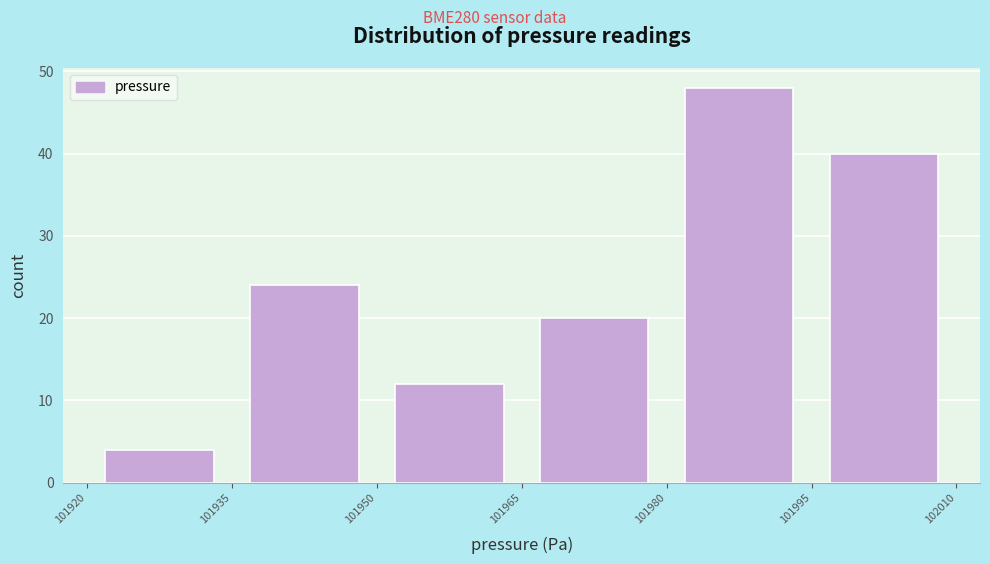

How tall is the bar that spans 101935 to 101950 on the x-axis? The values are not printed on the chart, so give them approximately, as read against the axis.

24